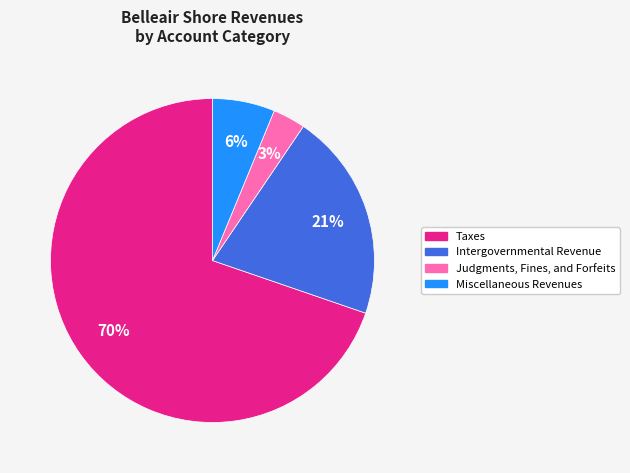

How many segments does this pie chart have?

4